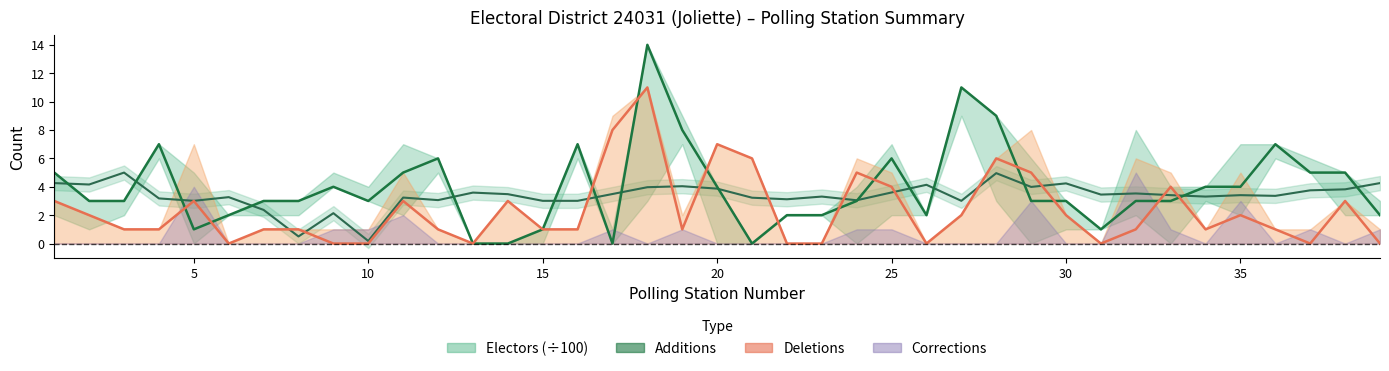

Is the value of Deletions (mid) at 10 greater than the value of Additions (mid) at 36?

No